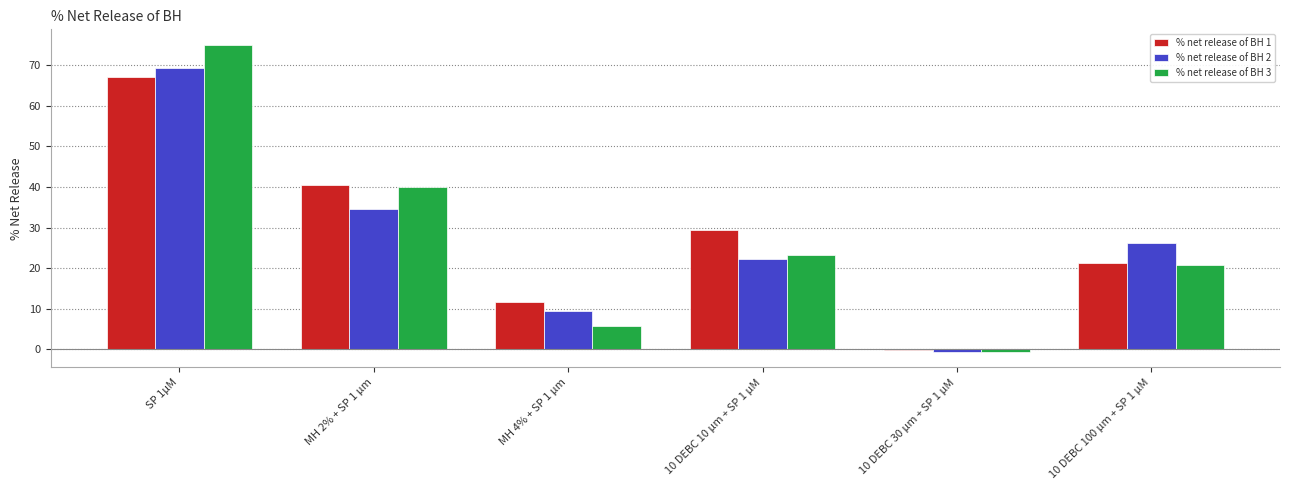

Does the chart contain stacked bars?

No